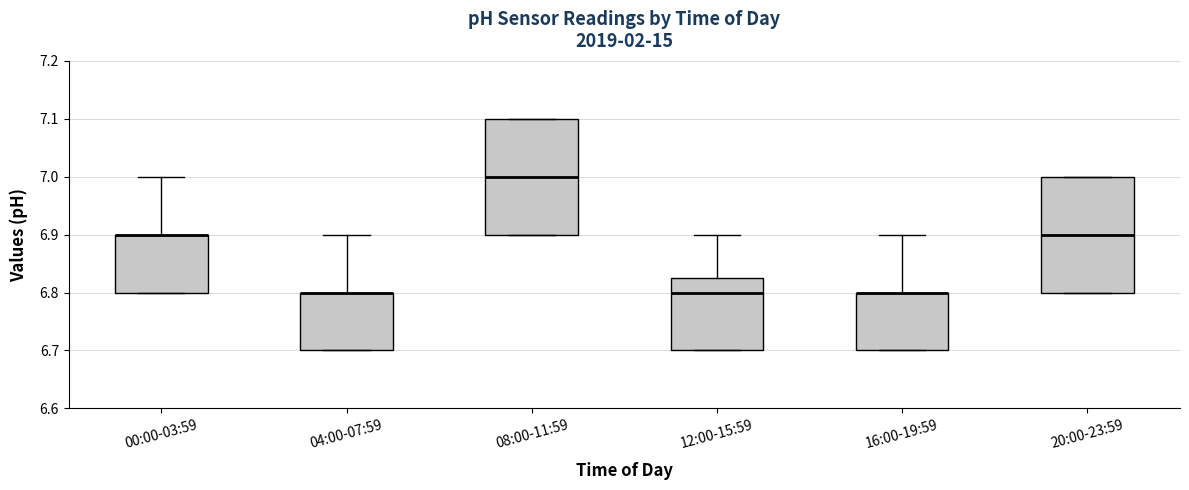

Reading left to right, transcribe this box plot: for each box, give where its median line is, the range the box spans, and where its two whiskers end, as read against the y-axis. The values are not printed on the chart, so give them approximately, as read against the axis.

00:00-03:59: median 6.90 (drawn on the box's upper edge), box 6.80 to 6.90, whiskers 6.80 to 7.00
04:00-07:59: median 6.80 (drawn on the box's upper edge), box 6.70 to 6.80, whiskers 6.70 to 6.90
08:00-11:59: median 7.00, box 6.90 to 7.10, whiskers 6.90 to 7.10
12:00-15:59: median 6.80, box 6.70 to 6.83, whiskers 6.70 to 6.90
16:00-19:59: median 6.80 (drawn on the box's upper edge), box 6.70 to 6.80, whiskers 6.70 to 6.90
20:00-23:59: median 6.90, box 6.80 to 7.00, whiskers 6.80 to 7.00